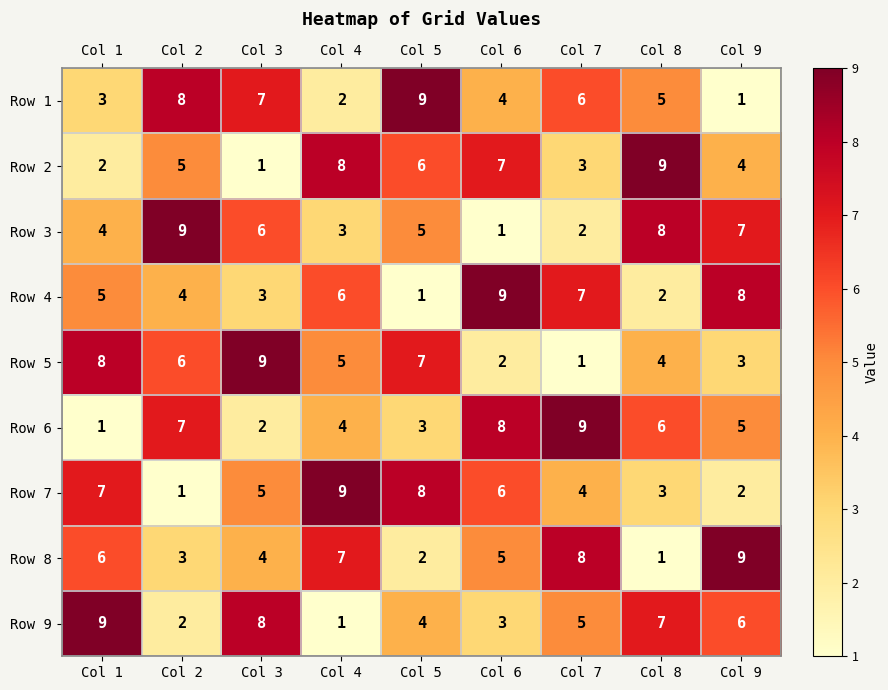

What is the spread (max minus min) of values at Col 3?

8